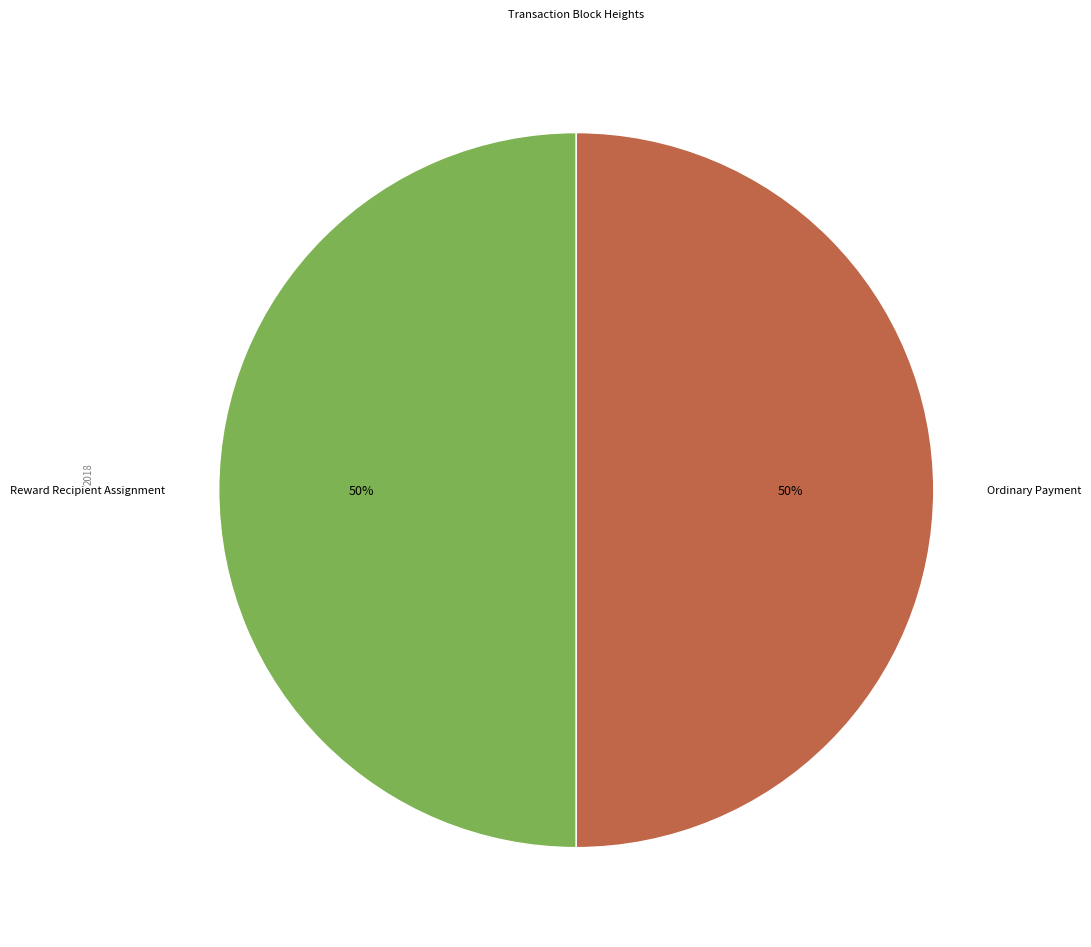

What is the ratio of the value at Reward Recipient Assignment to the value at Ordinary Payment?

1.0